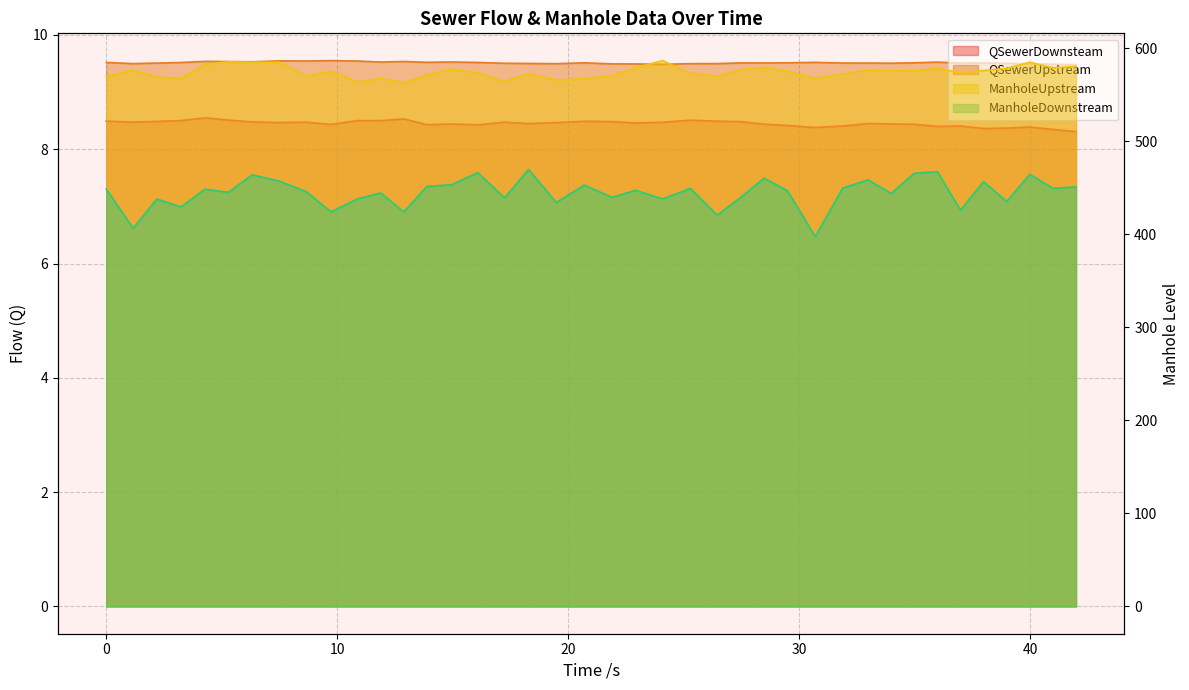

Rank the categories by ManholeUpstream value from highest to lowest.

24.082, 5.28, 39.98, 6.321, 7.49, 4.28, 41.98, 28.48, 22.901, 40.98, 38.98, 35.98, 14.948, 27.467, 32.98, 1.162, 37.98, 33.98, 34.98, 9.726, 29.488, 36.98, 16.085, 25.287, 18.281, 31.886, 13.88, 21.894, 8.663, 0, 26.449, 2.19, 11.88, 30.693, 3.229, 20.693, 19.481, 17.242, 10.874, 12.88